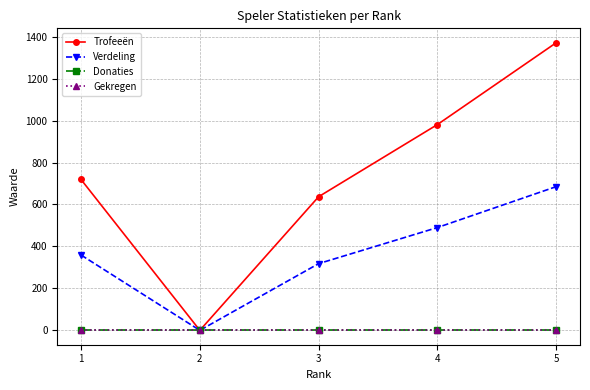

Does the chart have visible grid lines?

Yes